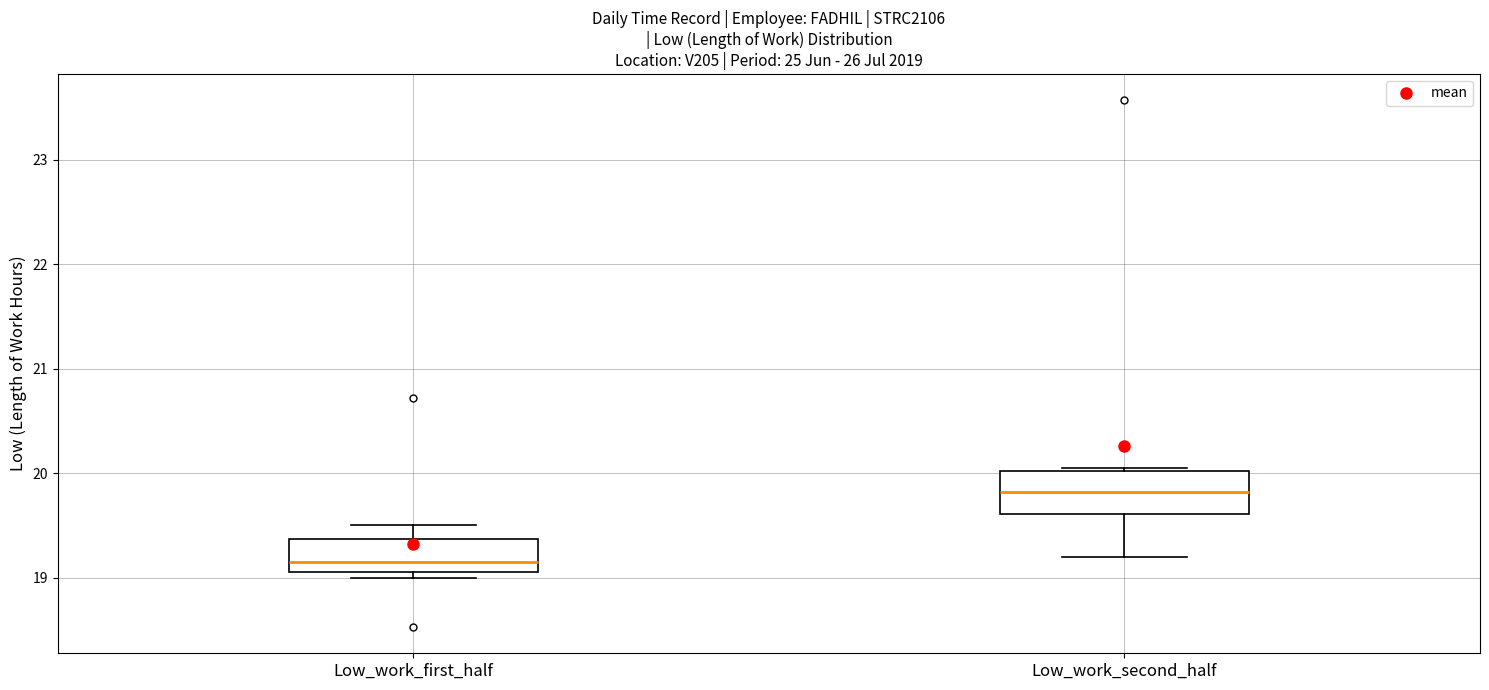

Where is the upper edge of the box for Low_work_first_half on the y-axis? The values are not printed on the chart, so give them approximately, as read against the axis.

19.4